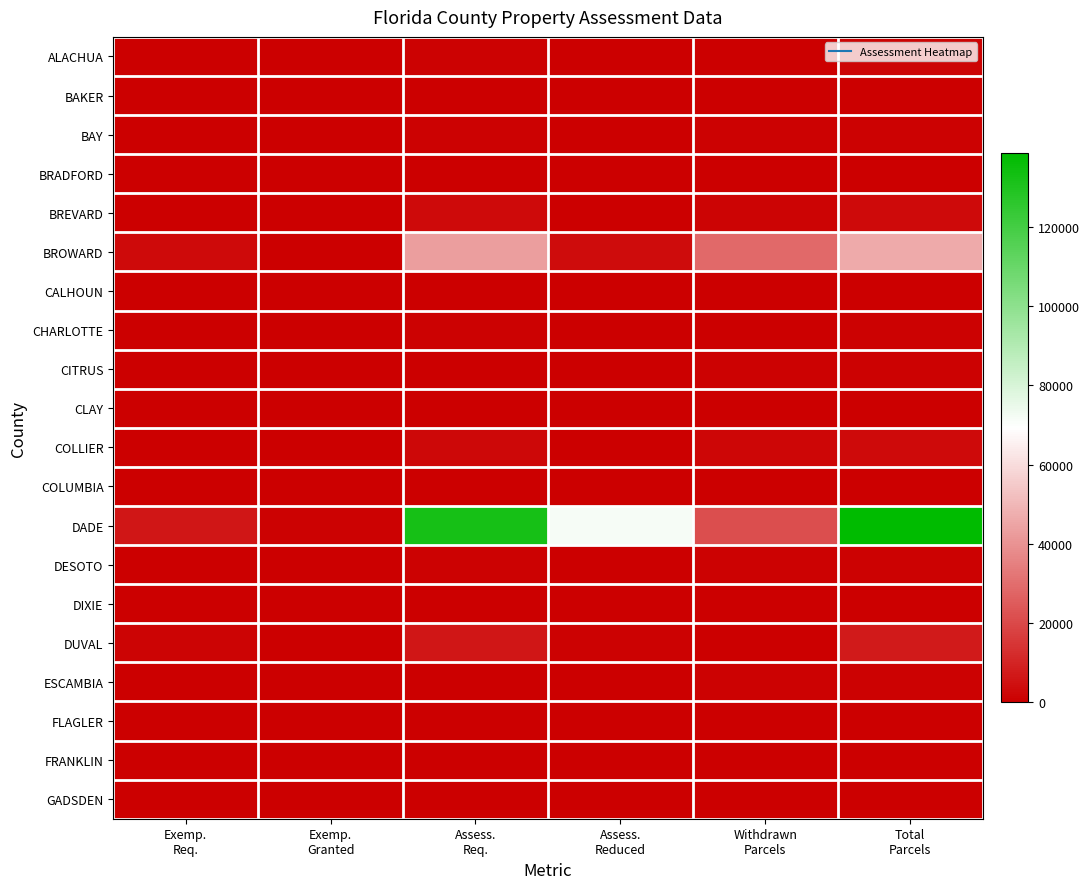

List the series in order of their peak value, highest first.

DADE, BROWARD, DUVAL, BREVARD, COLLIER, ALACHUA, BAY, CHARLOTTE, DESOTO, CITRUS, ESCAMBIA, FLAGLER, CLAY, COLUMBIA, FRANKLIN, BRADFORD, DIXIE, BAKER, GADSDEN, CALHOUN